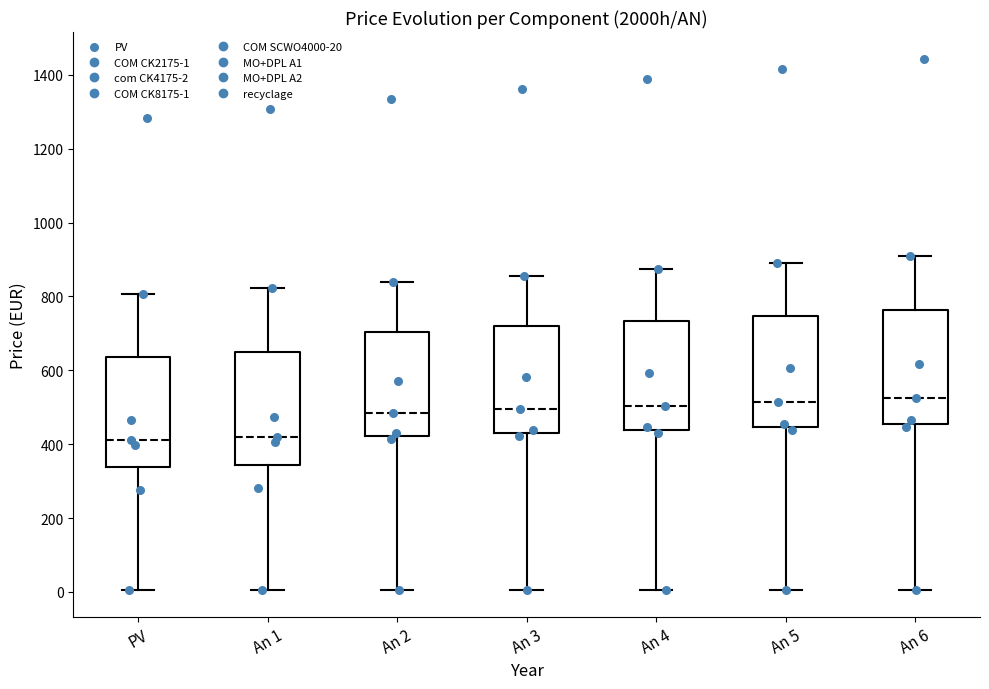

Reading left to right, transcribe this box plot: for each box, give where its median line is, the range the box spans, and where its two whiskers end, as read against the y-axis. The values are not printed on the chart, so give them approximately, as read against the axis.

PV: median 420, box 340 to 640, whiskers 0 to 800
An 1: median 420, box 340 to 640, whiskers 0 to 820
An 2: median 480, box 420 to 700, whiskers 0 to 840
An 3: median 500, box 420 to 720, whiskers 0 to 860
An 4: median 500, box 440 to 740, whiskers 0 to 880
An 5: median 520, box 440 to 740, whiskers 0 to 900
An 6: median 520, box 460 to 760, whiskers 0 to 900